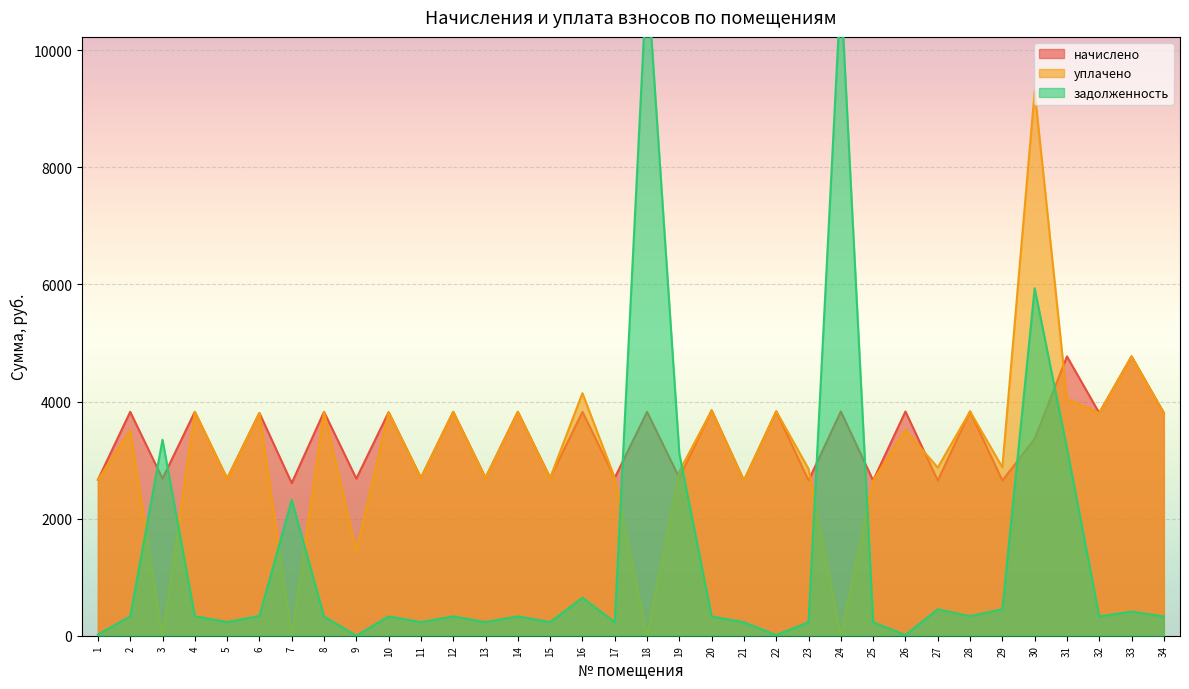

Where is задолженность nearest to the value 5664?

30